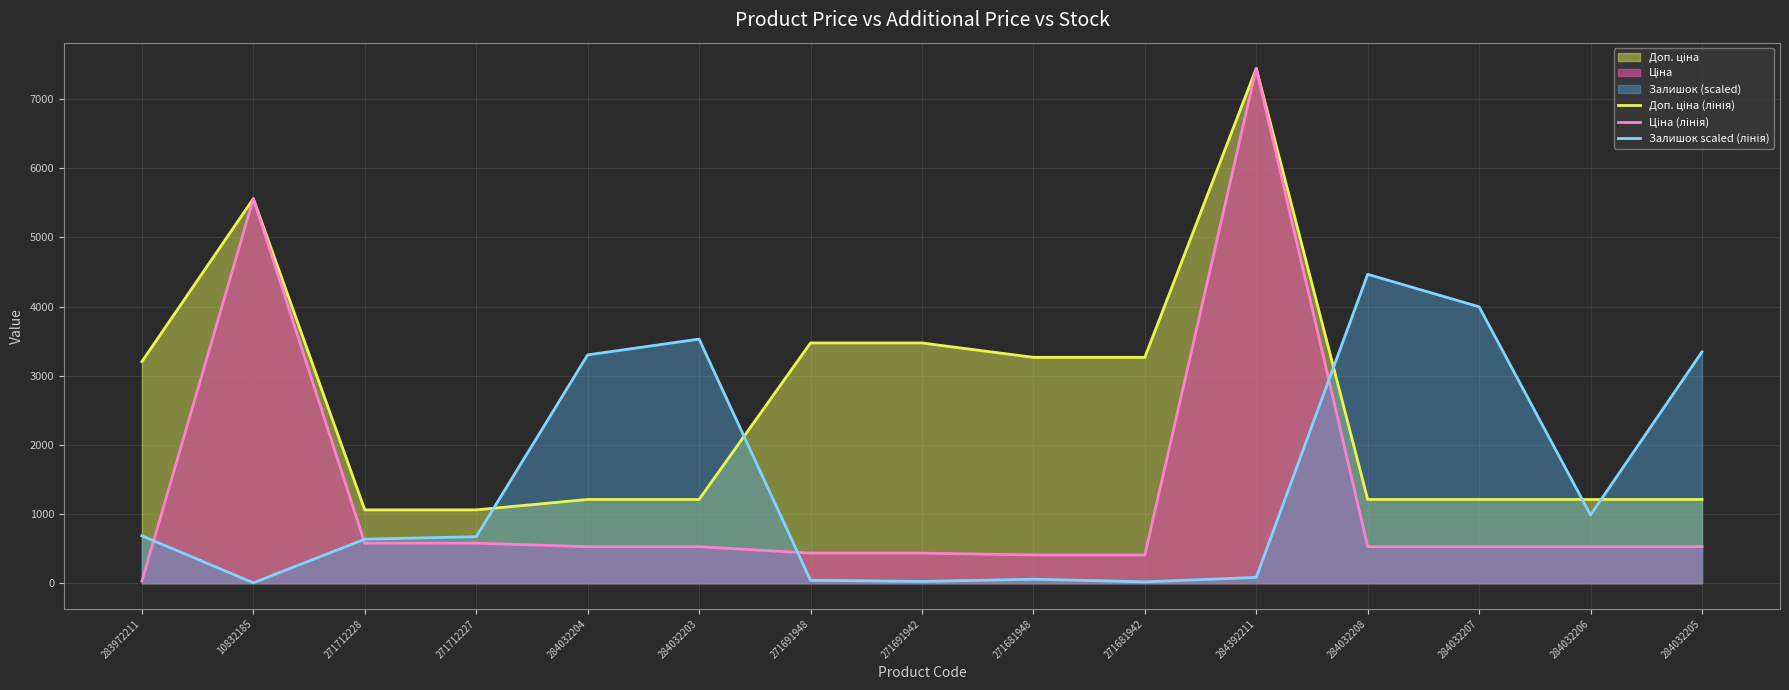

Where is Залишок scaled (лінія) nearest to the value 2236?

284032204